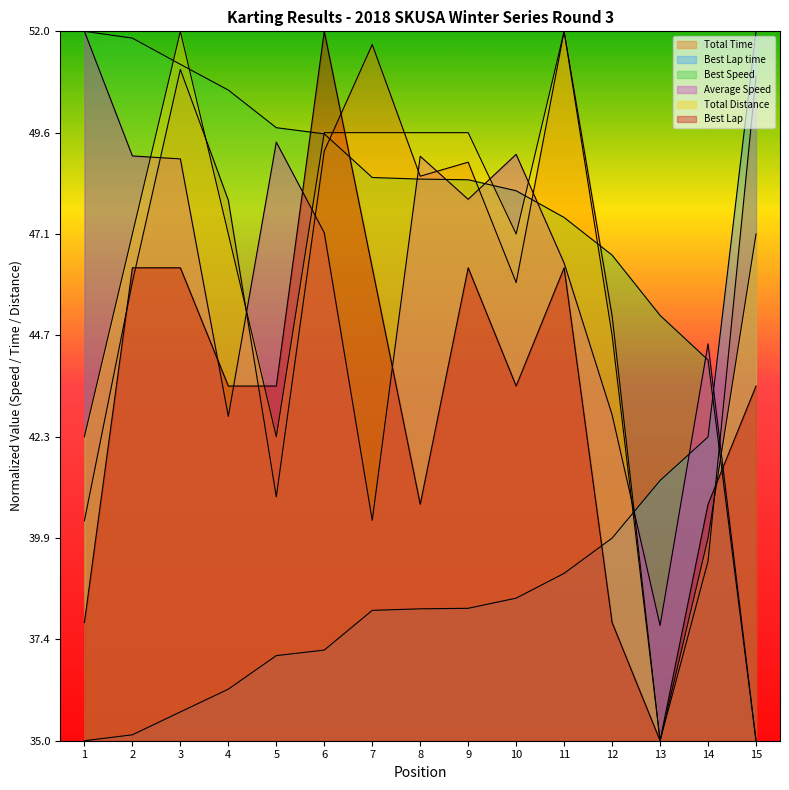

Which series has the largest total across all categories?

Best Speed